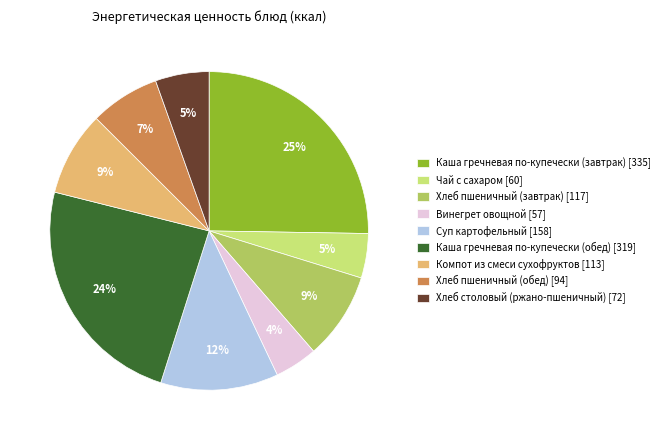

Between Хлеб пшеничный (завтрак) [117] and Винегрет овощной [57], which is larger?

Хлеб пшеничный (завтрак) [117]